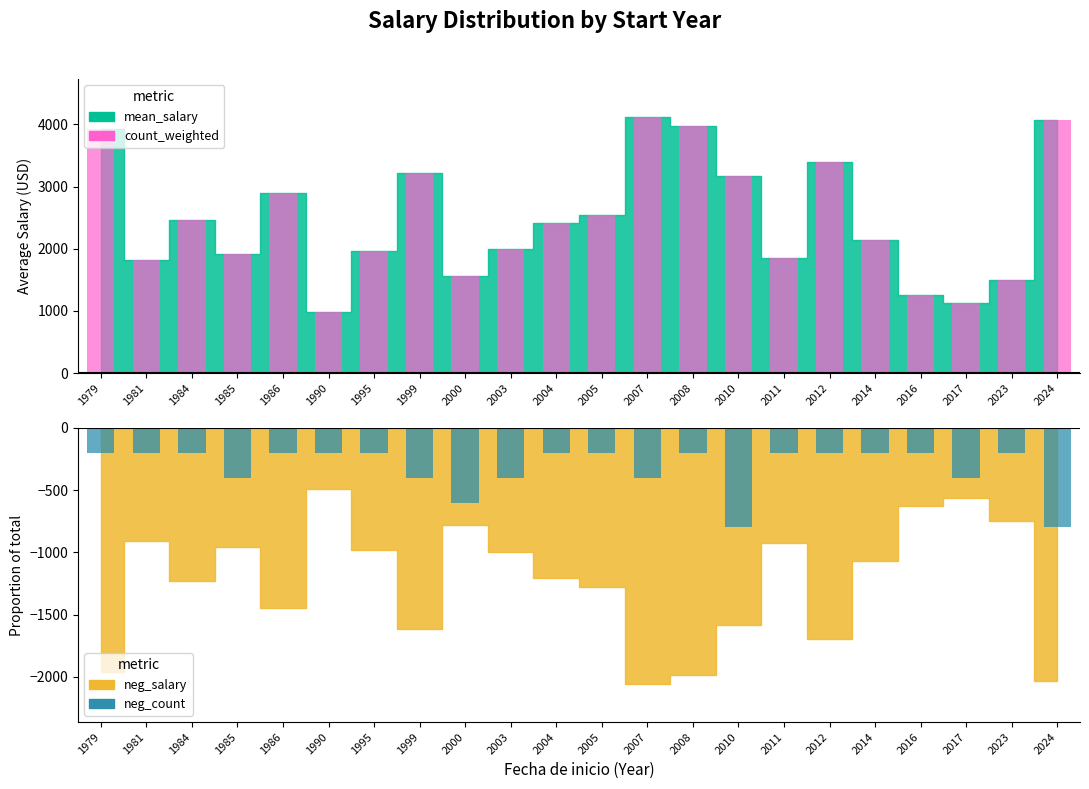

Which category has the lowest value in the neg_count series?

2010